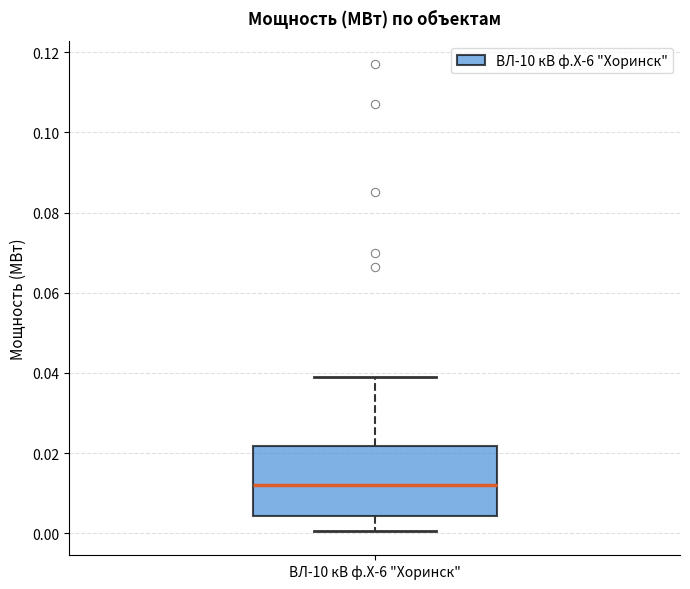

Transcribe this box plot: give where the median line is, the range the box spans, and where the two whiskers end, as read against the y-axis. The values are not printed on the chart, so give them approximately, as read against the axis.

median 0.012, box 0.004 to 0.022, whiskers 0.000 to 0.040